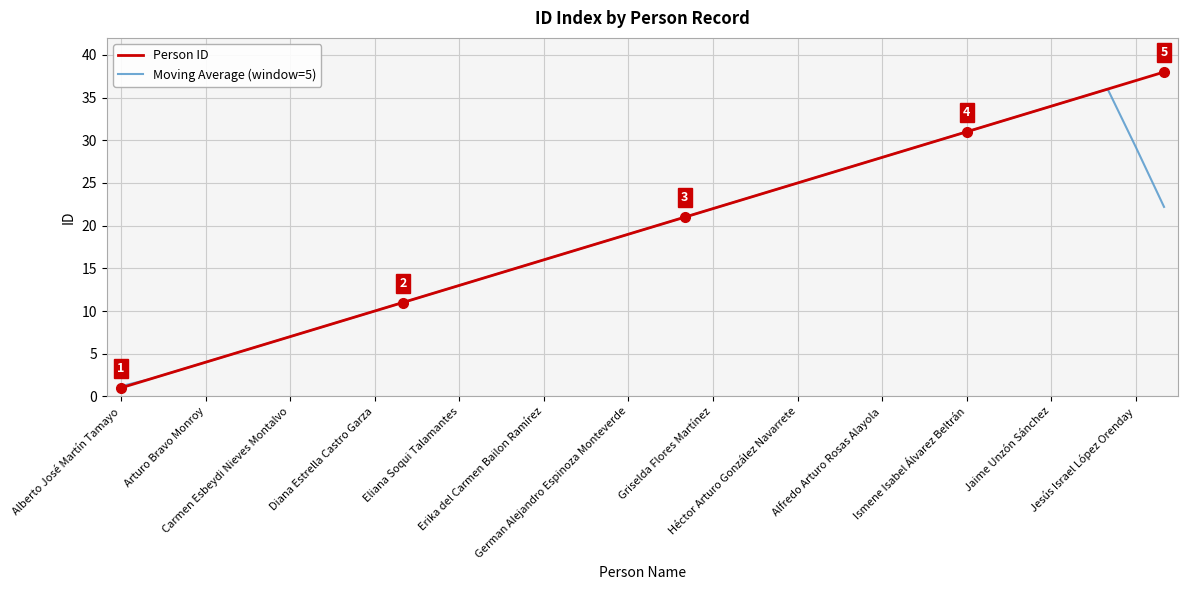

Rank the series by their maximum value, from lowest to highest.

Moving Average (window=5), Person ID